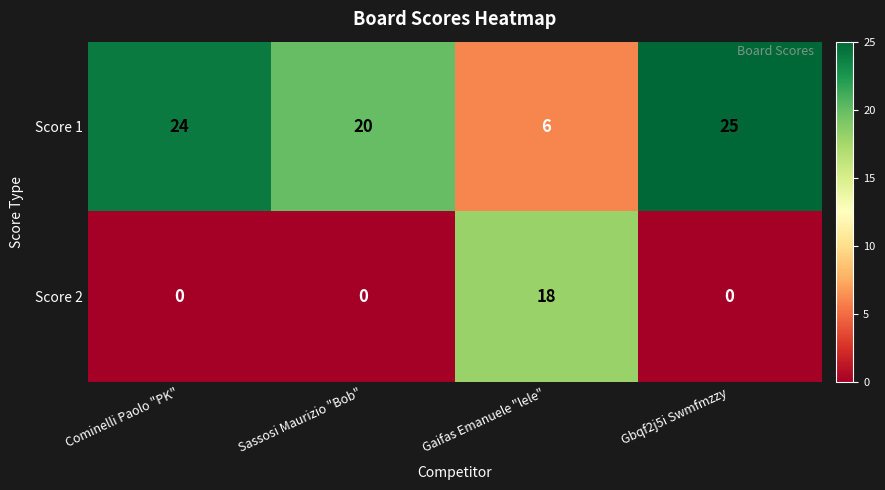

List the series in order of their peak value, lowest first.

Score 2, Score 1